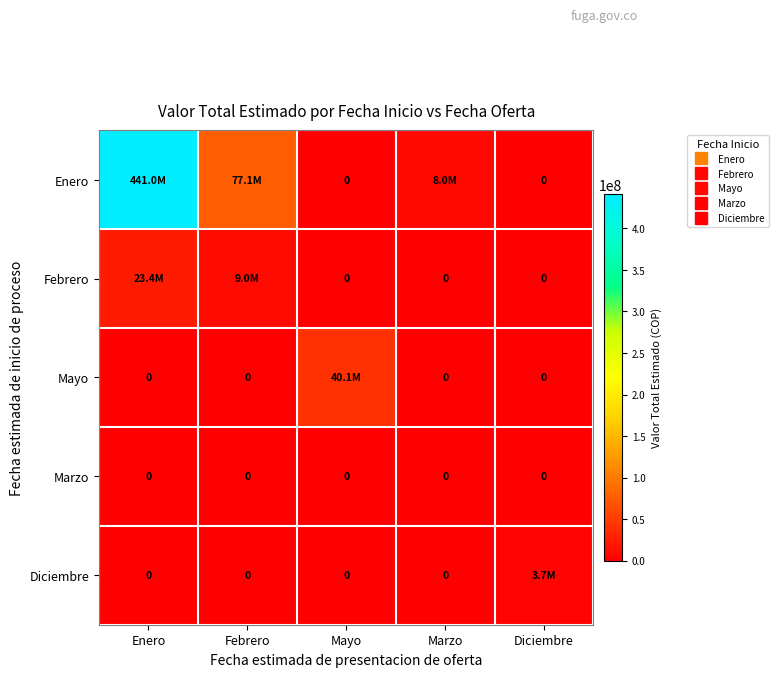

At how many categories does at least one series exceed 16448693?

3